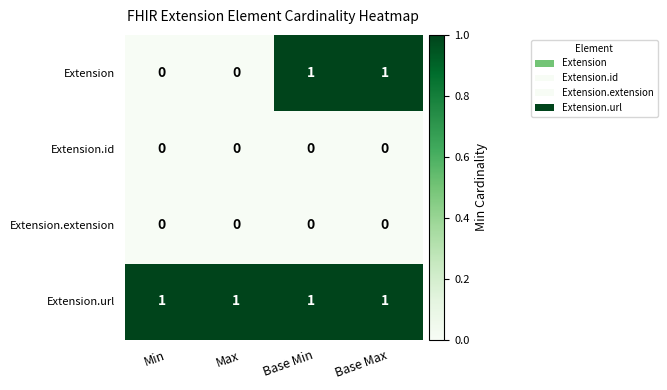

Which series has the largest total across all categories?

Extension.url